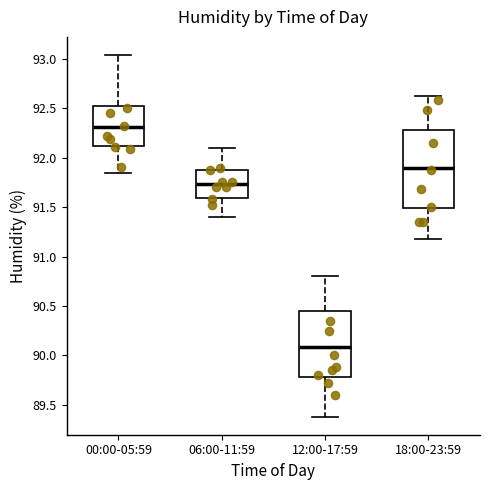

Reading left to right, read every box against the y-axis: the position of its median line, the range the box covers, and the ends of its whiskers. The values are not printed on the chart, so give them approximately, as read against the axis.

00:00-05:59: median 92.30, box 92.10 to 92.55, whiskers 91.85 to 93.05
06:00-11:59: median 91.75, box 91.60 to 91.90, whiskers 91.40 to 92.10
12:00-17:59: median 90.10, box 89.80 to 90.45, whiskers 89.40 to 90.80
18:00-23:59: median 91.90, box 91.50 to 92.30, whiskers 91.20 to 92.60